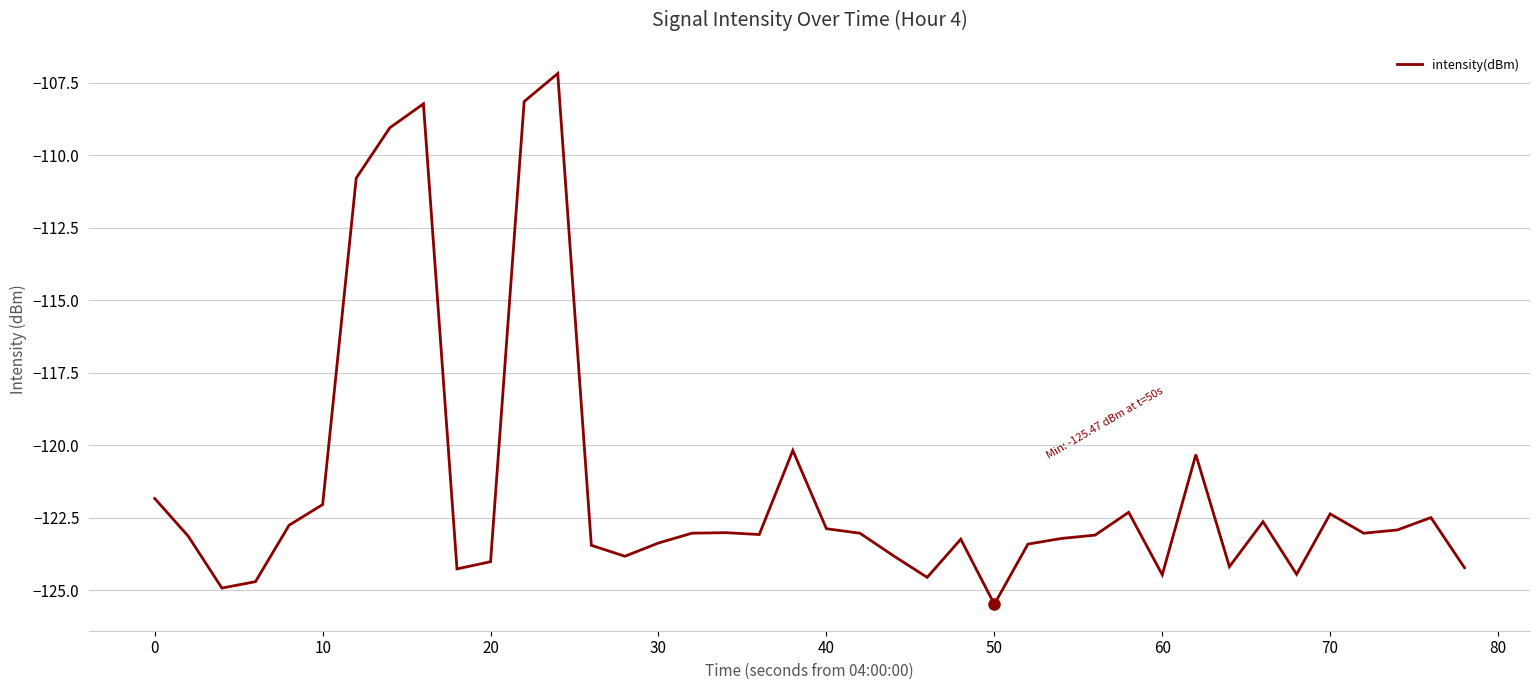

What is the difference between the maximum and minimum values?

18.3